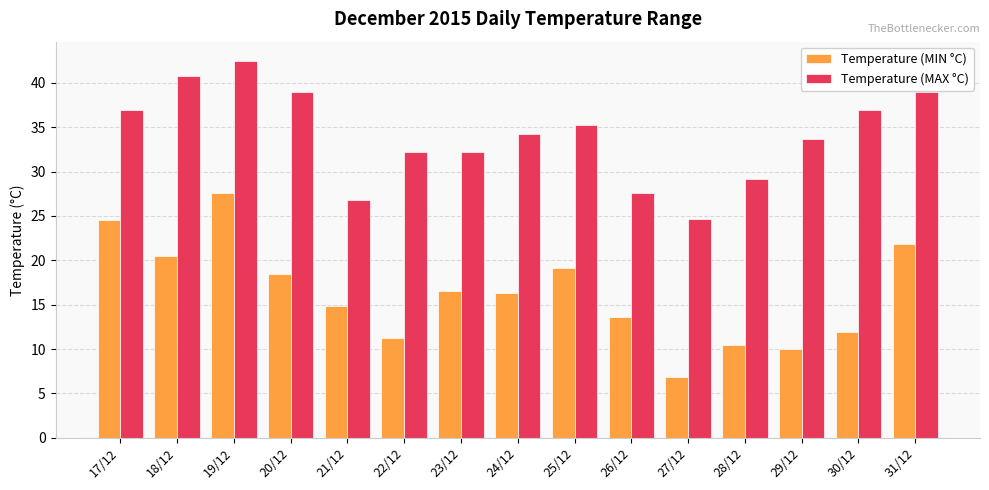

List the series in order of their peak value, lowest first.

Temperature (MIN °C), Temperature (MAX °C)